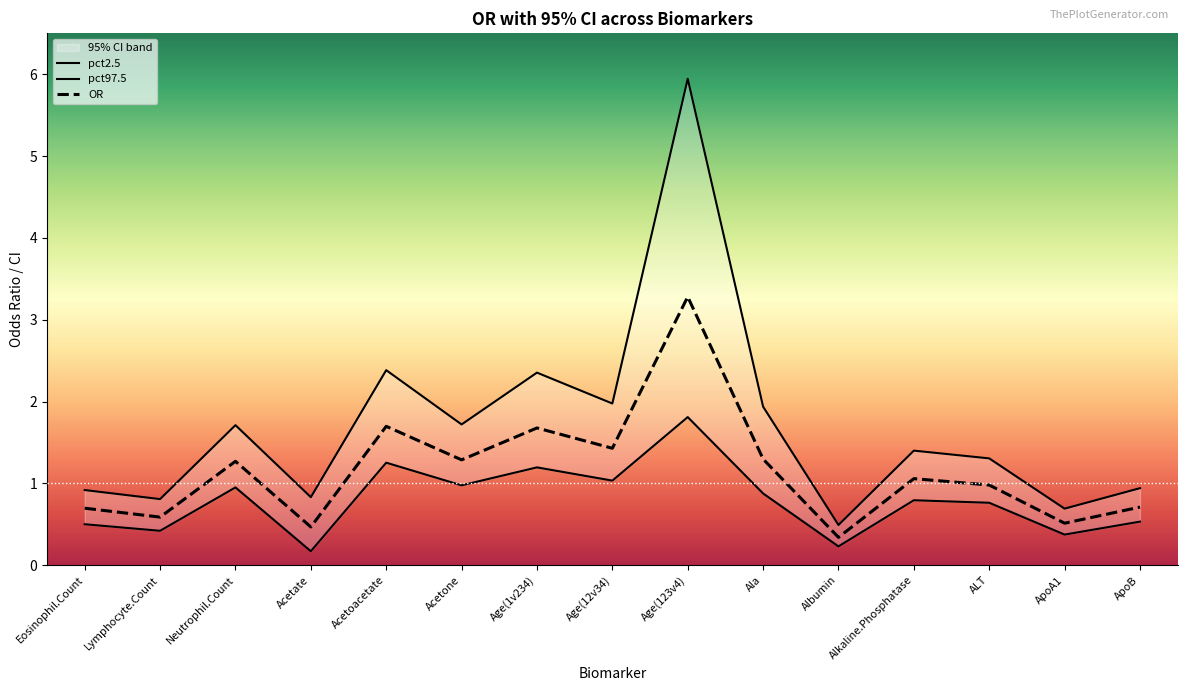

What is the minimum value shown in the chart?

0.2